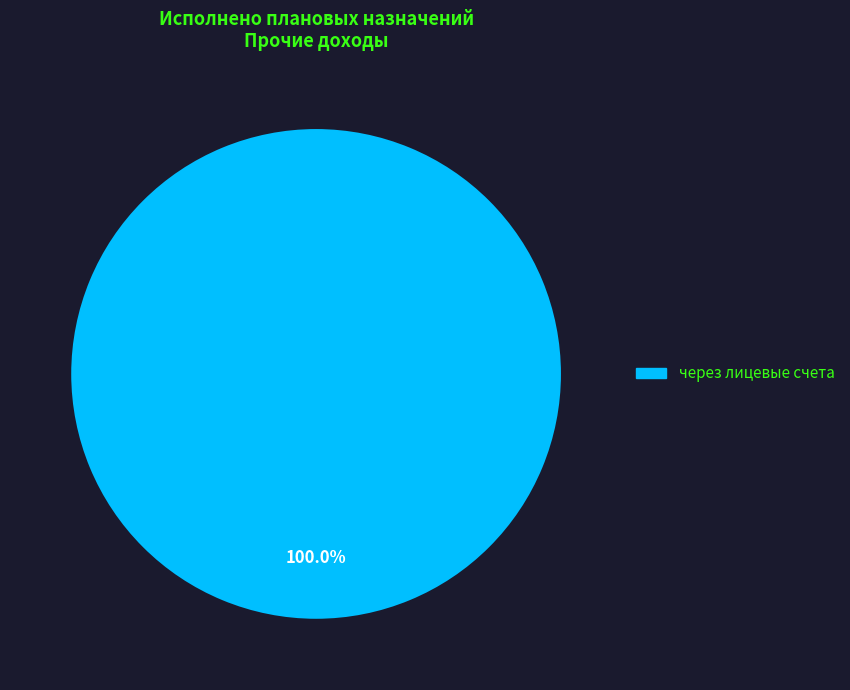

Does any single category account for the majority?

Yes